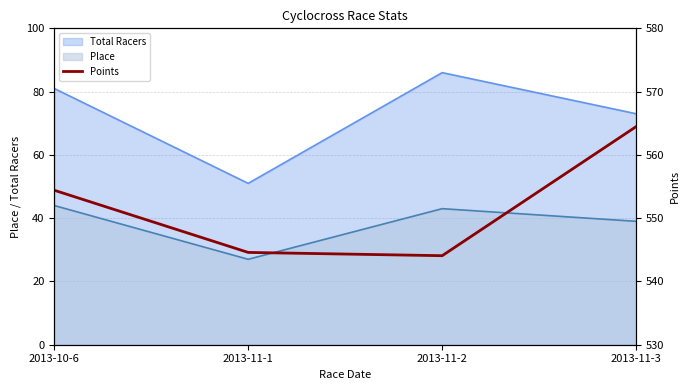

The value at 2013-10-6 is 145.6. True or false?

False